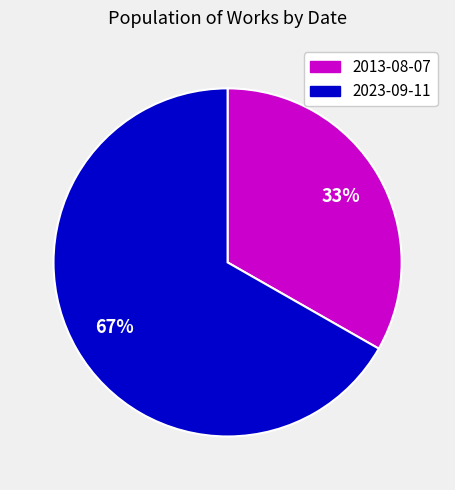

To the nearest percent, what is the combined percentage of 2023-09-11 and 2013-08-07?

100%